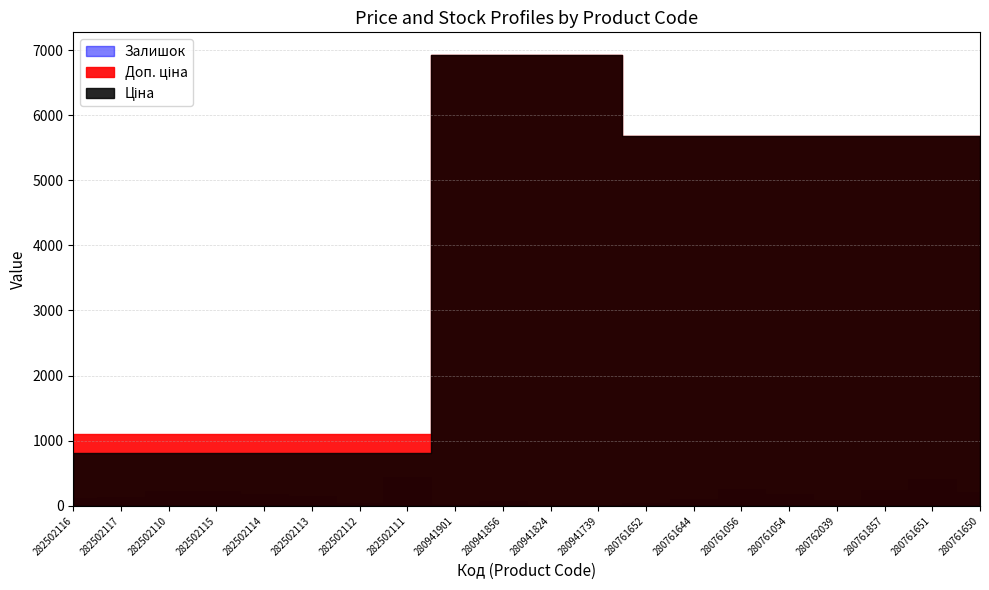

True or false: Ціна and Залишок cross at least once.

False